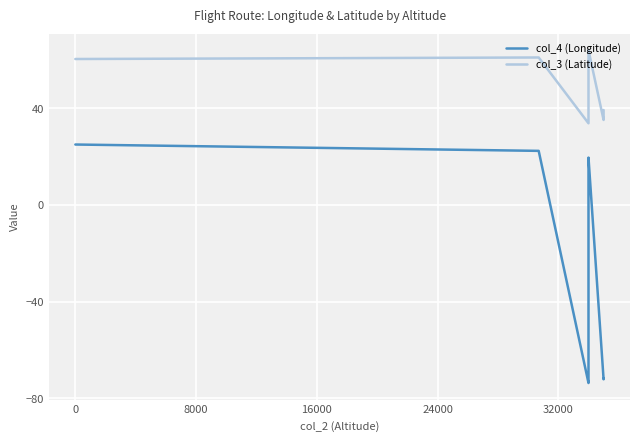

What is the minimum value for col_4 (Longitude)?

-73.7